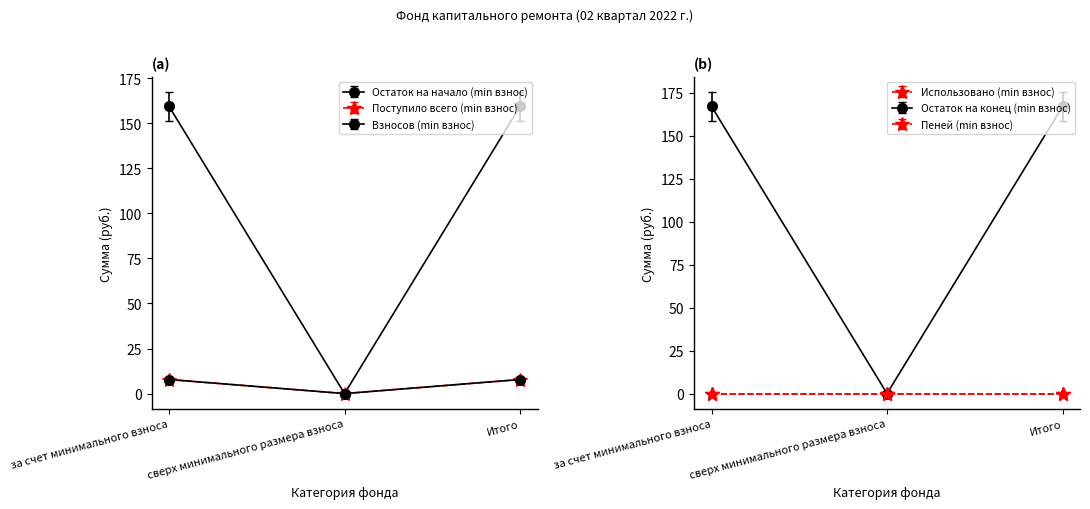

The Взносов (min взнос) series shows 0.0 at сверх минимального размера взноса. True or false?

True